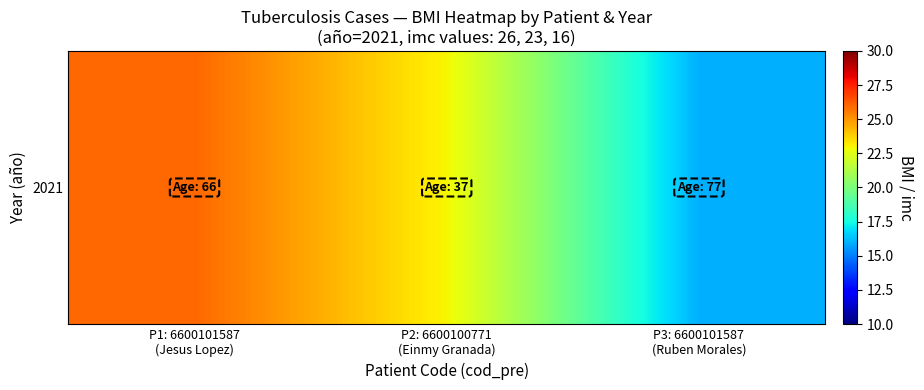

Which label corresponds to the largest value in the chart?

P1: 6600101587
(Jesus Lopez)